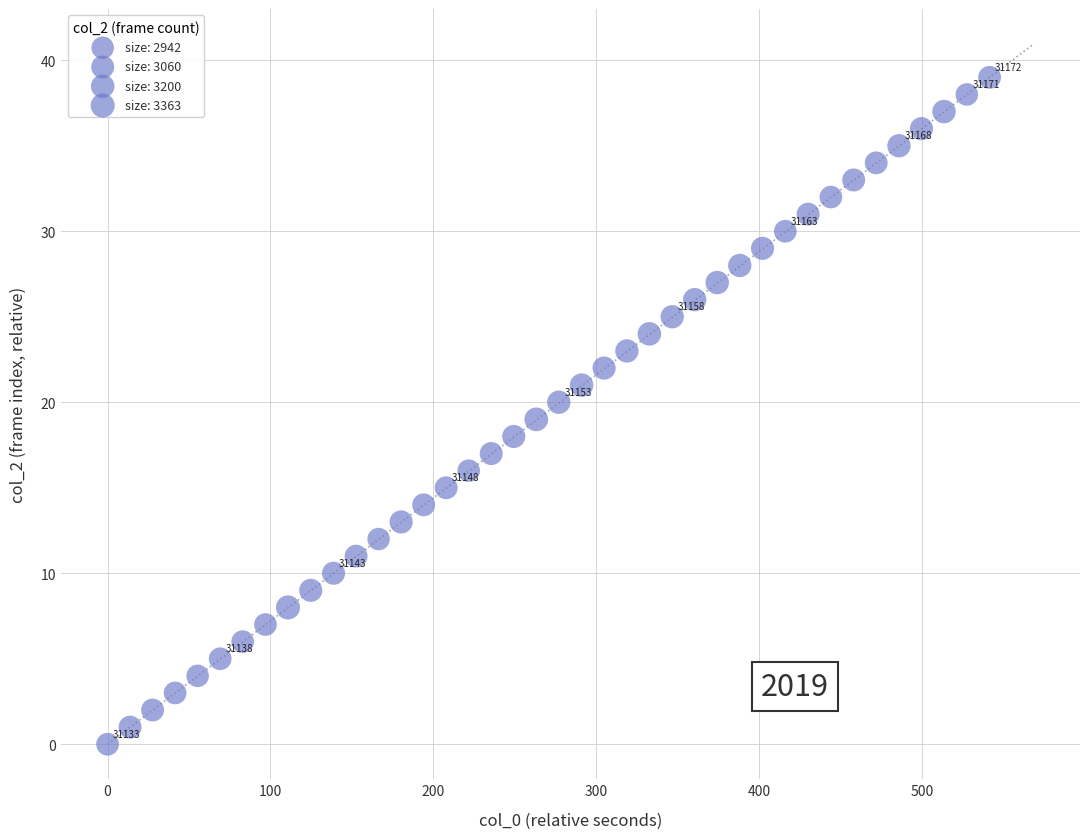

What is the range of Y values (max minus min)?

39